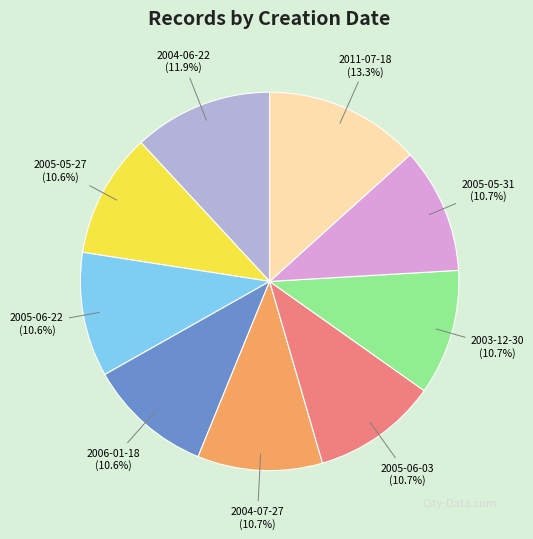

Is there a majority slice in this chart?

No